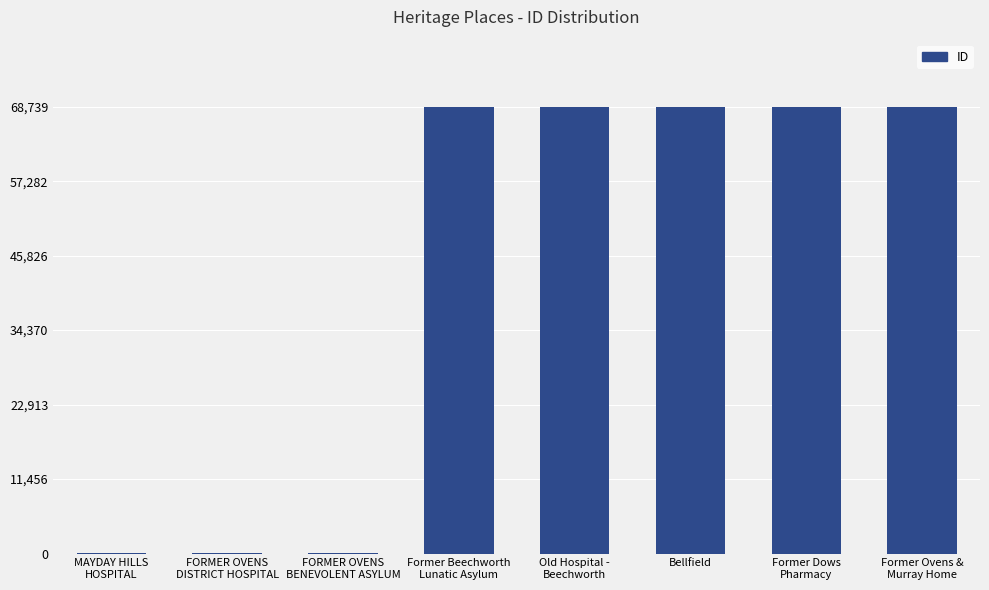

What is the greatest value displayed?

68739